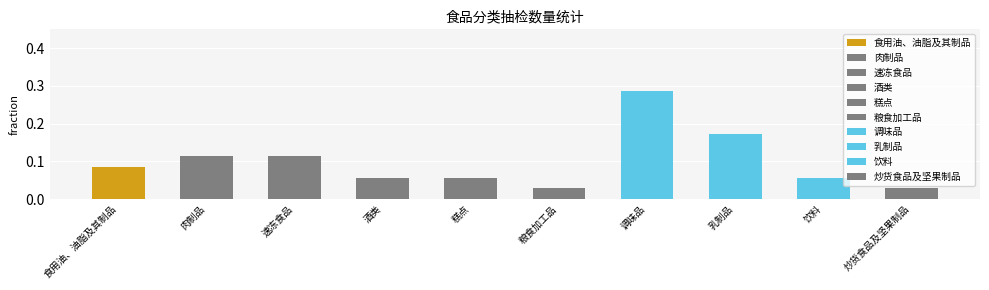

What is the label of the 6th bar from the right?

糕点